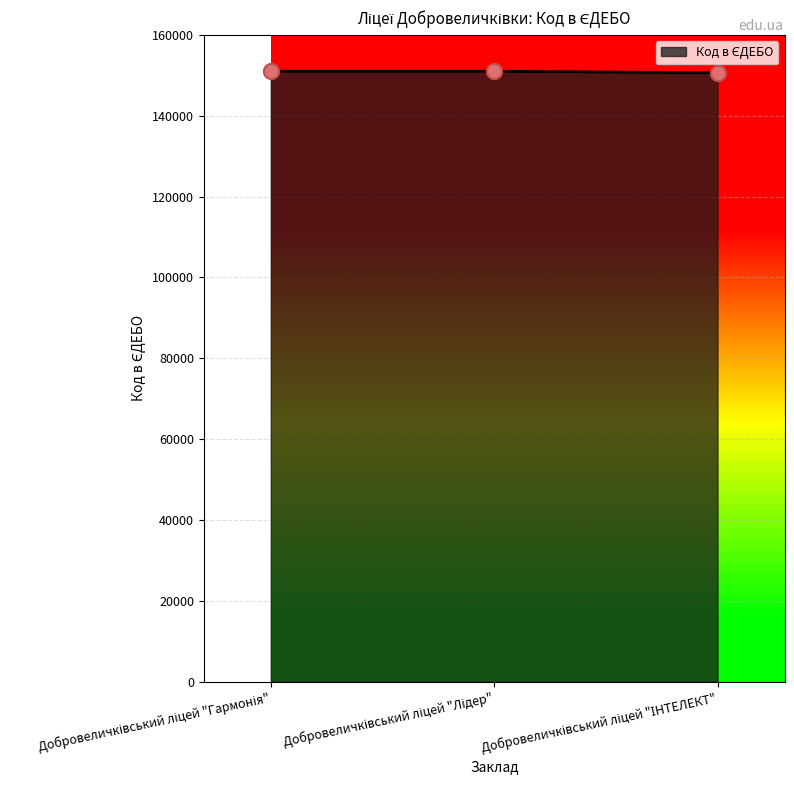

What is the average value?

150881